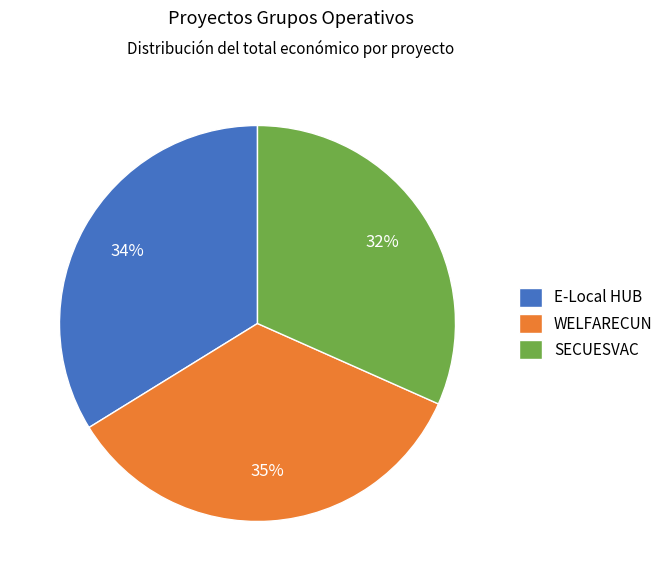

The SECUESVAC slice represents 32% of the pie. True or false?

True